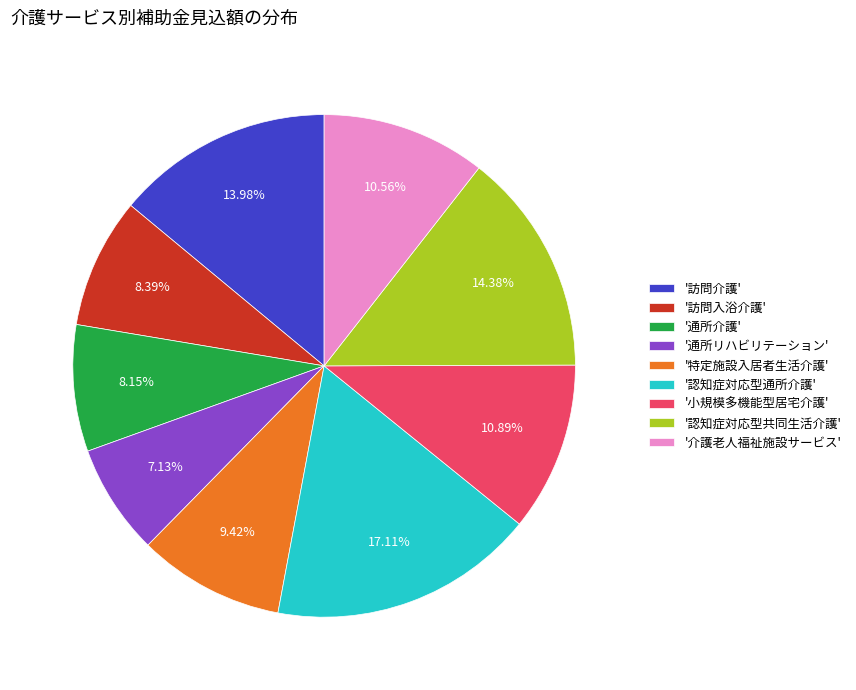

Which slice is the largest?

'認知症対応型通所介護'